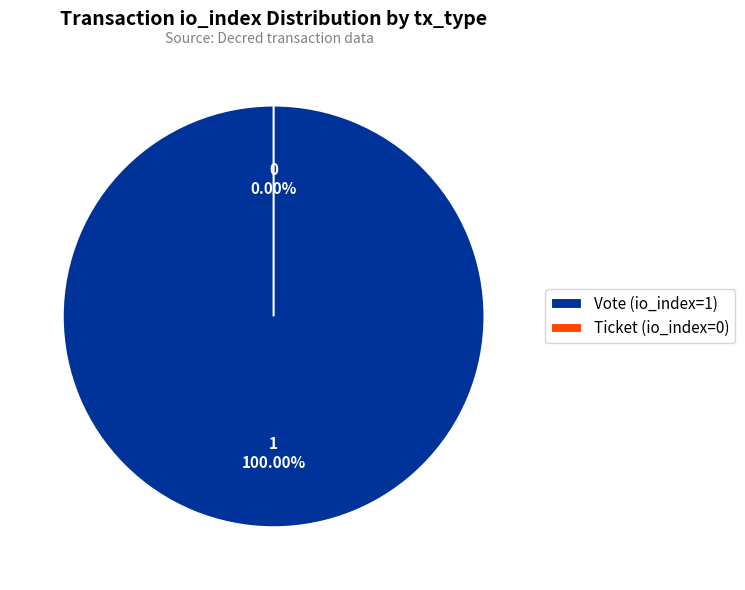

Which category has the smallest portion of the pie?

Ticket (io_index=0)